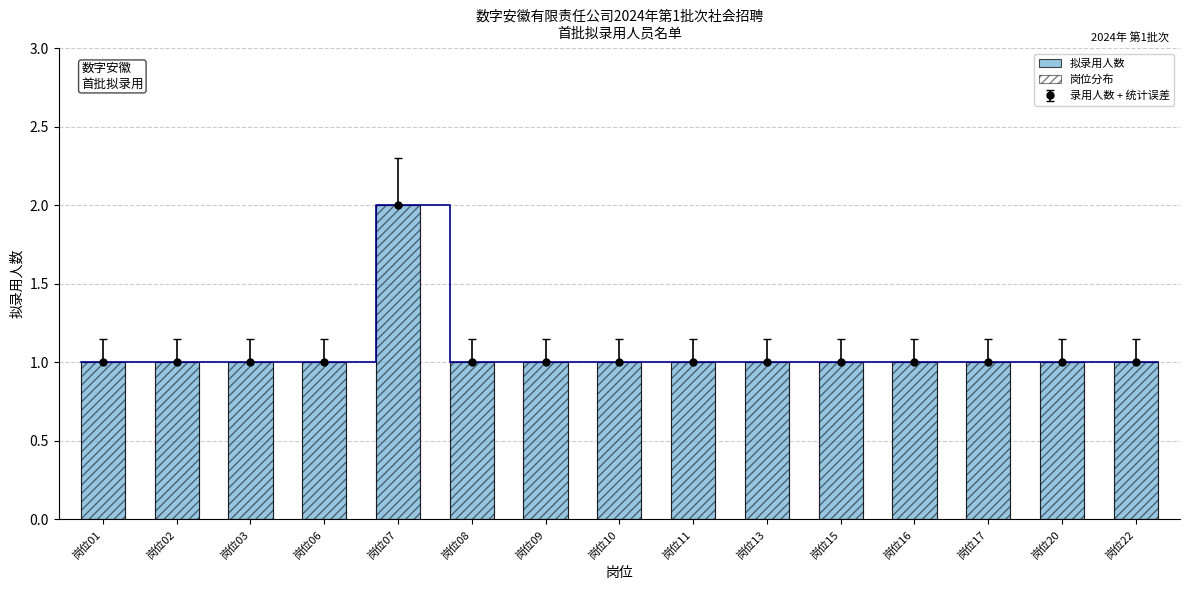

What is the average value of the 拟录用人数 series?

1